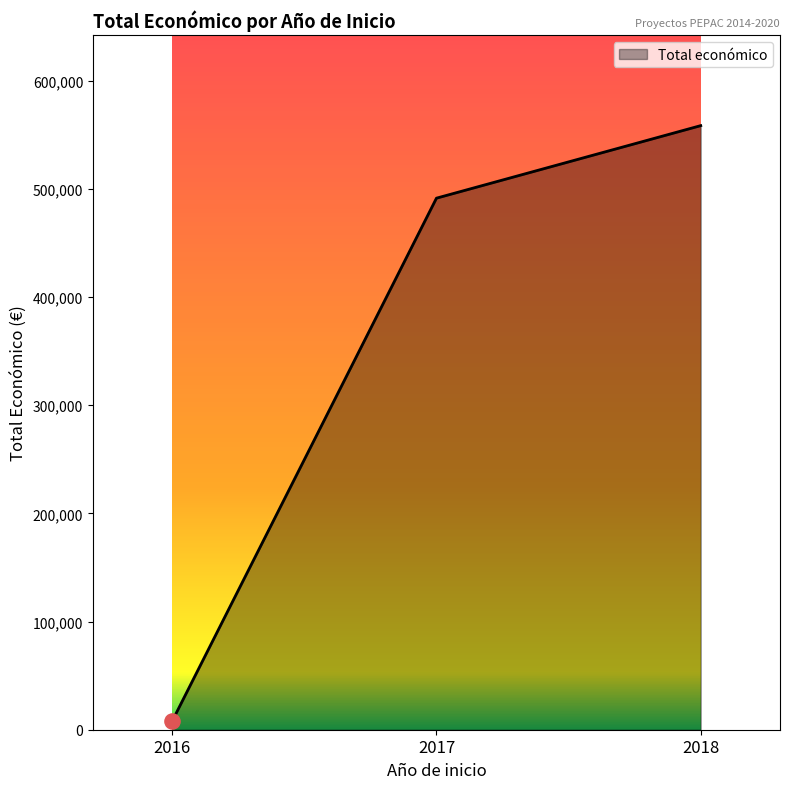

Approximately how many times larger is the value at 2017 compared to 2018?

0.9